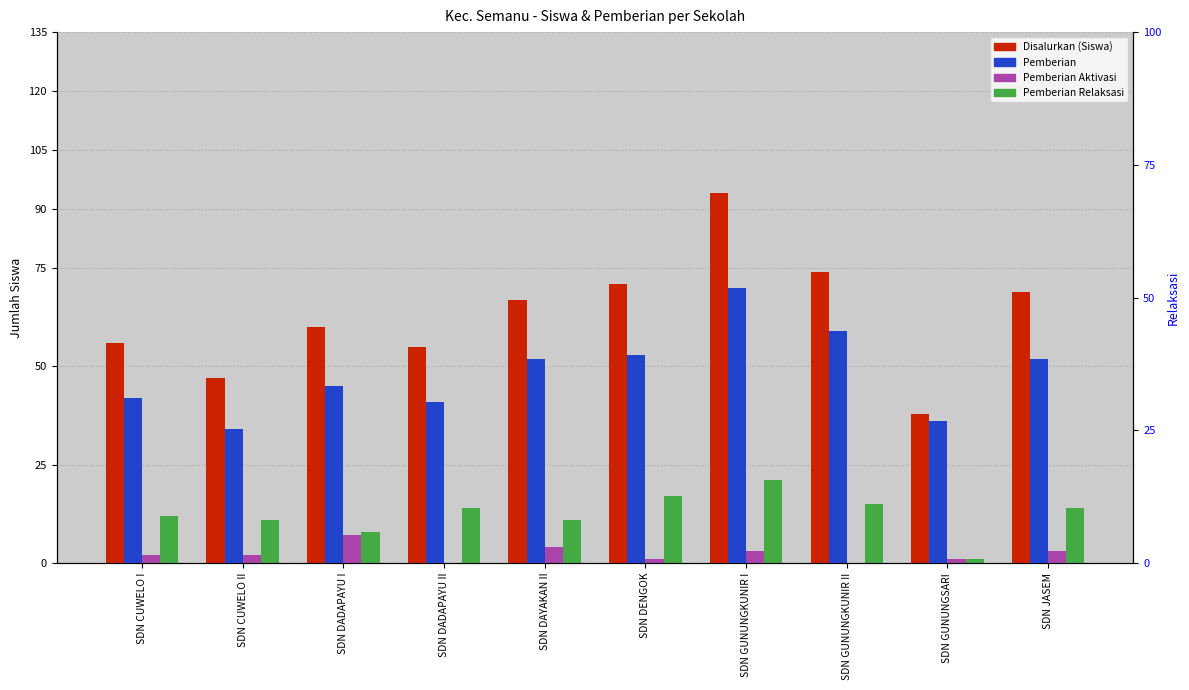

The value of Pemberian Relaksasi at SDN GUNUNGKUNIR I is 21. True or false?

True